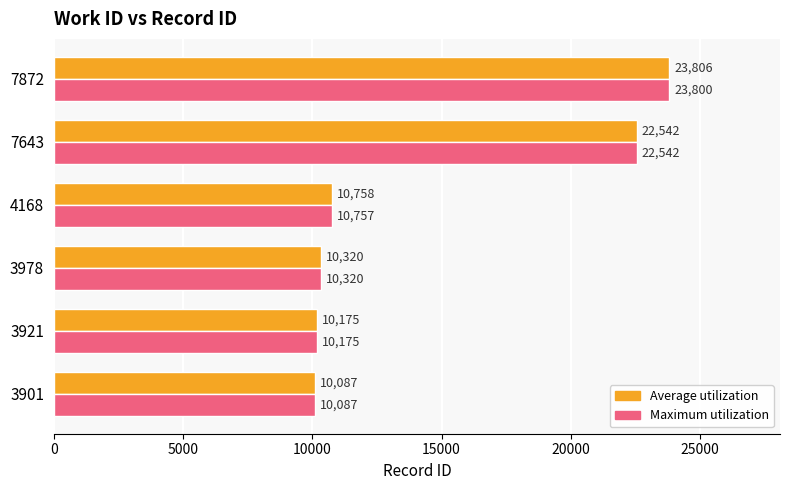

Which category has the lowest value in the Average utilization series?

3901